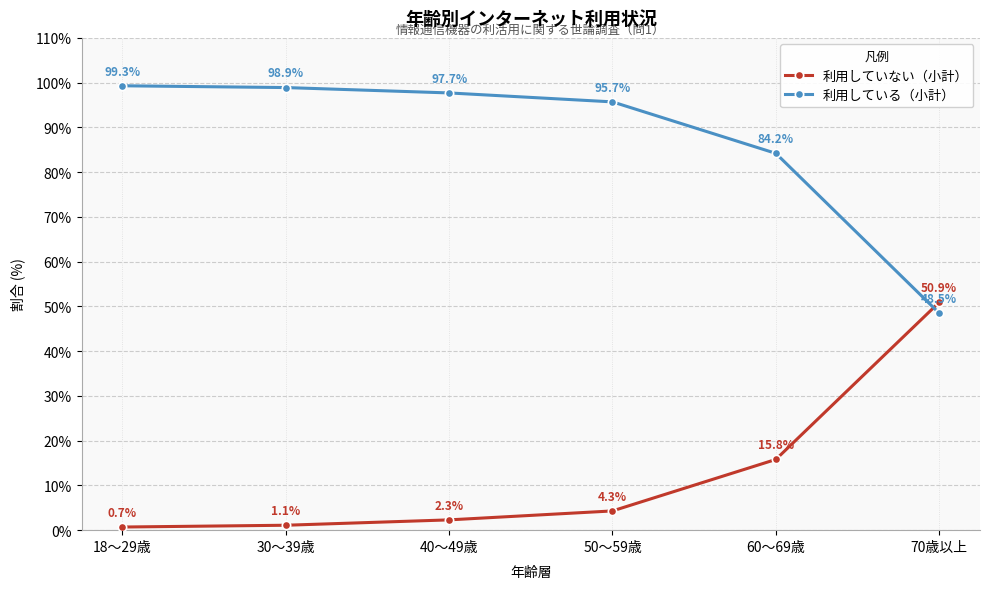

Reading left to right, what are all the values shown in this chart?

利用していない（小計）: 18～29歳=0.7	30～39歳=1.1	40～49歳=2.3	50～59歳=4.3	60～69歳=15.8	70歳以上=50.9
利用している（小計）: 18～29歳=99.3	30～39歳=98.9	40～49歳=97.7	50～59歳=95.7	60～69歳=84.2	70歳以上=48.5